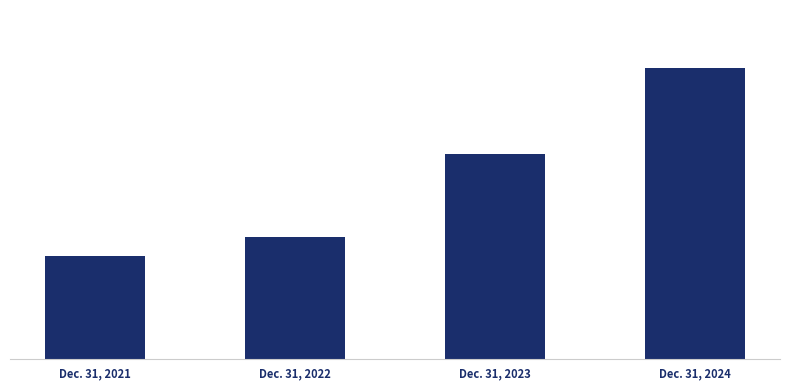

What is the value of the 2nd bar from the left?

1827